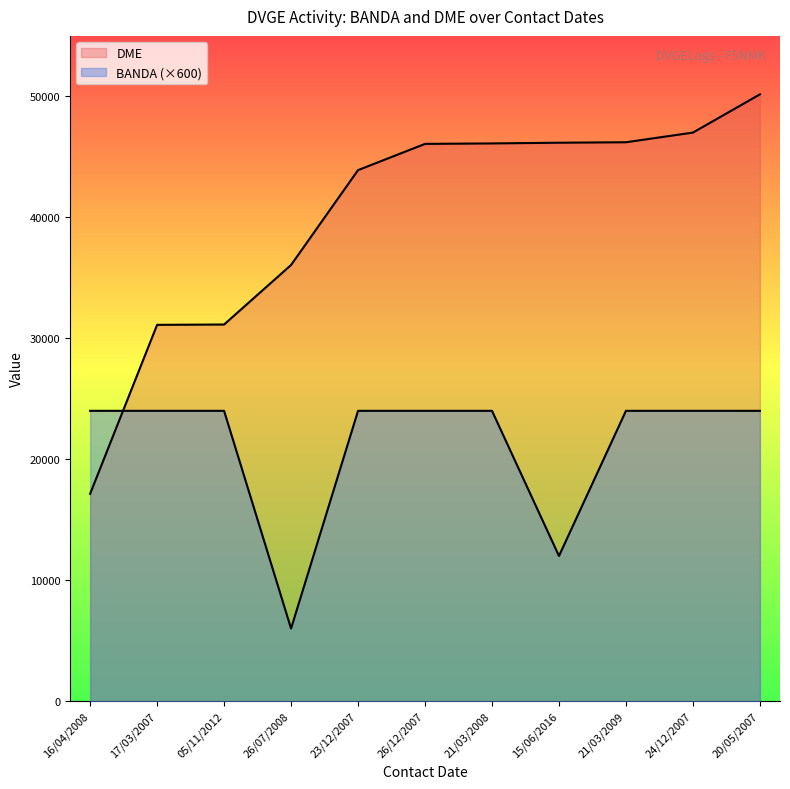

True or false: DME has a value of 17140 at 16/04/2008.

True